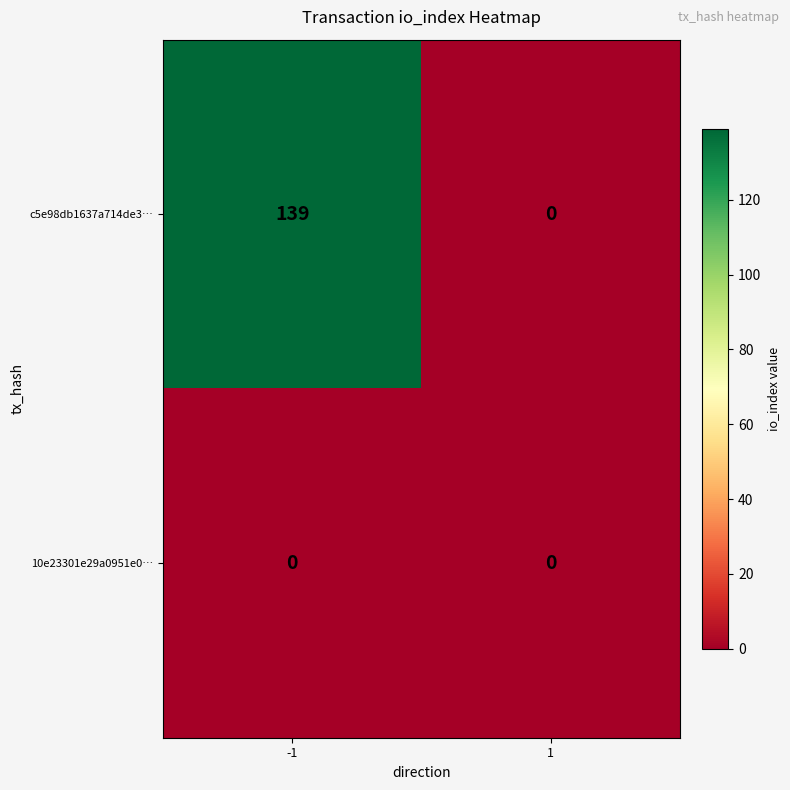

How many distinct data groups are displayed?

2